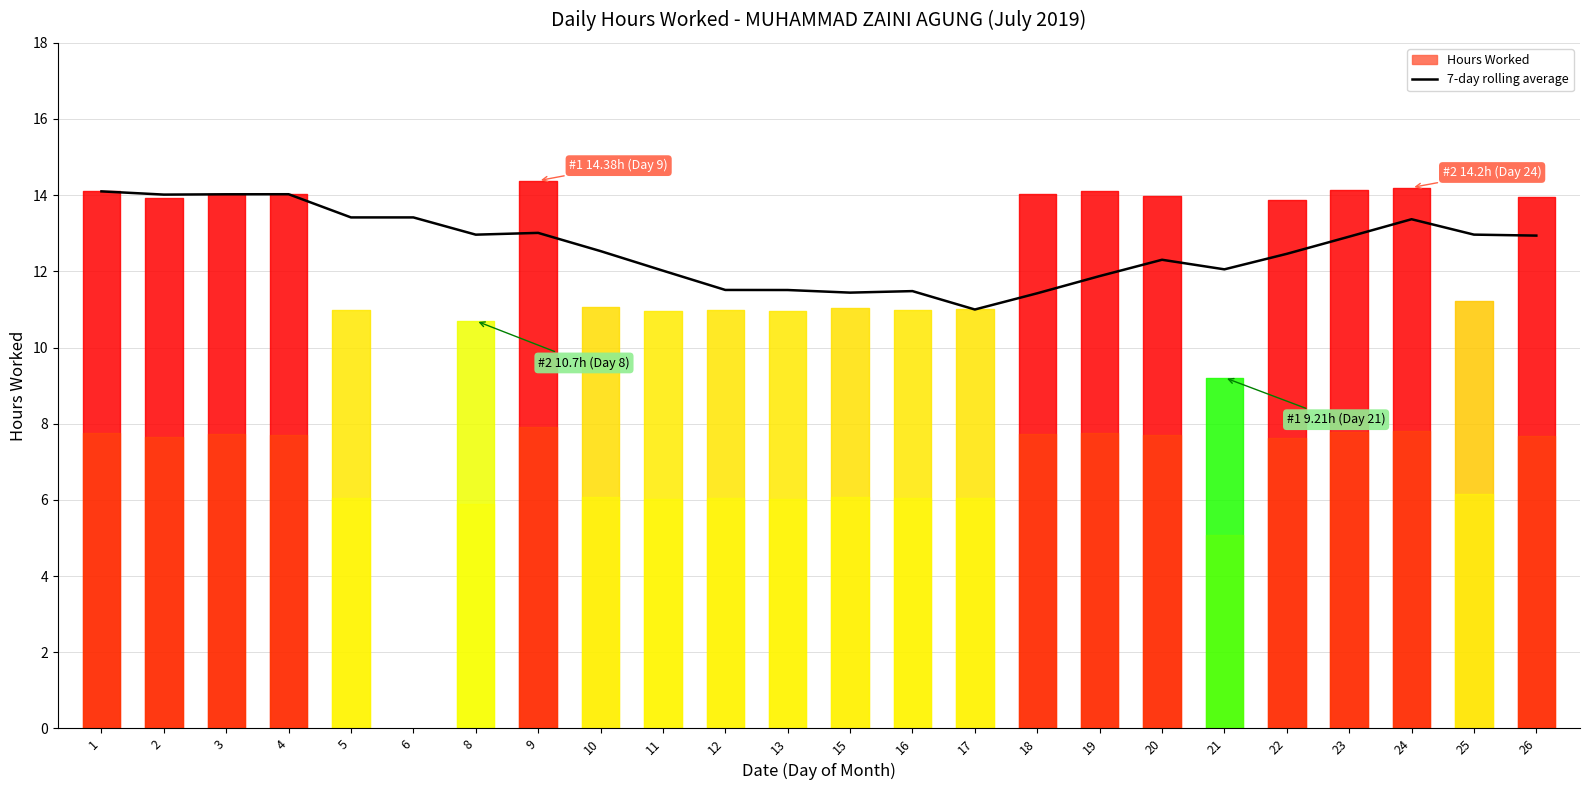

What is the difference between the values at 20 and 6?

1.1